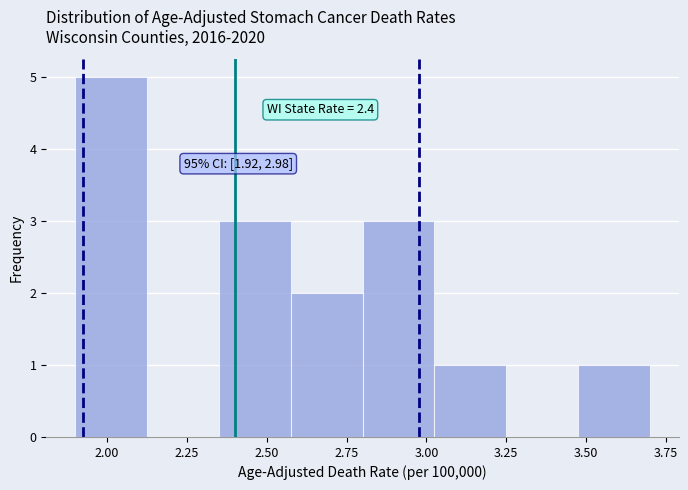

Over which range of the x-axis is the bar tallest?

1.900 to 2.125